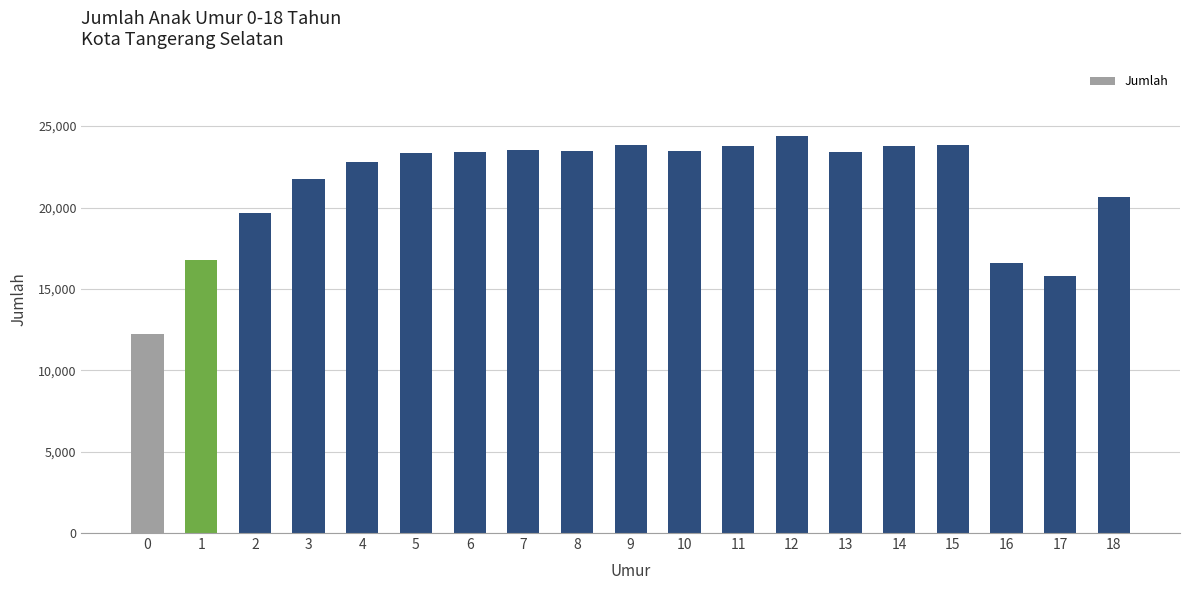

What is the change in value from 6 to 18?

-2723